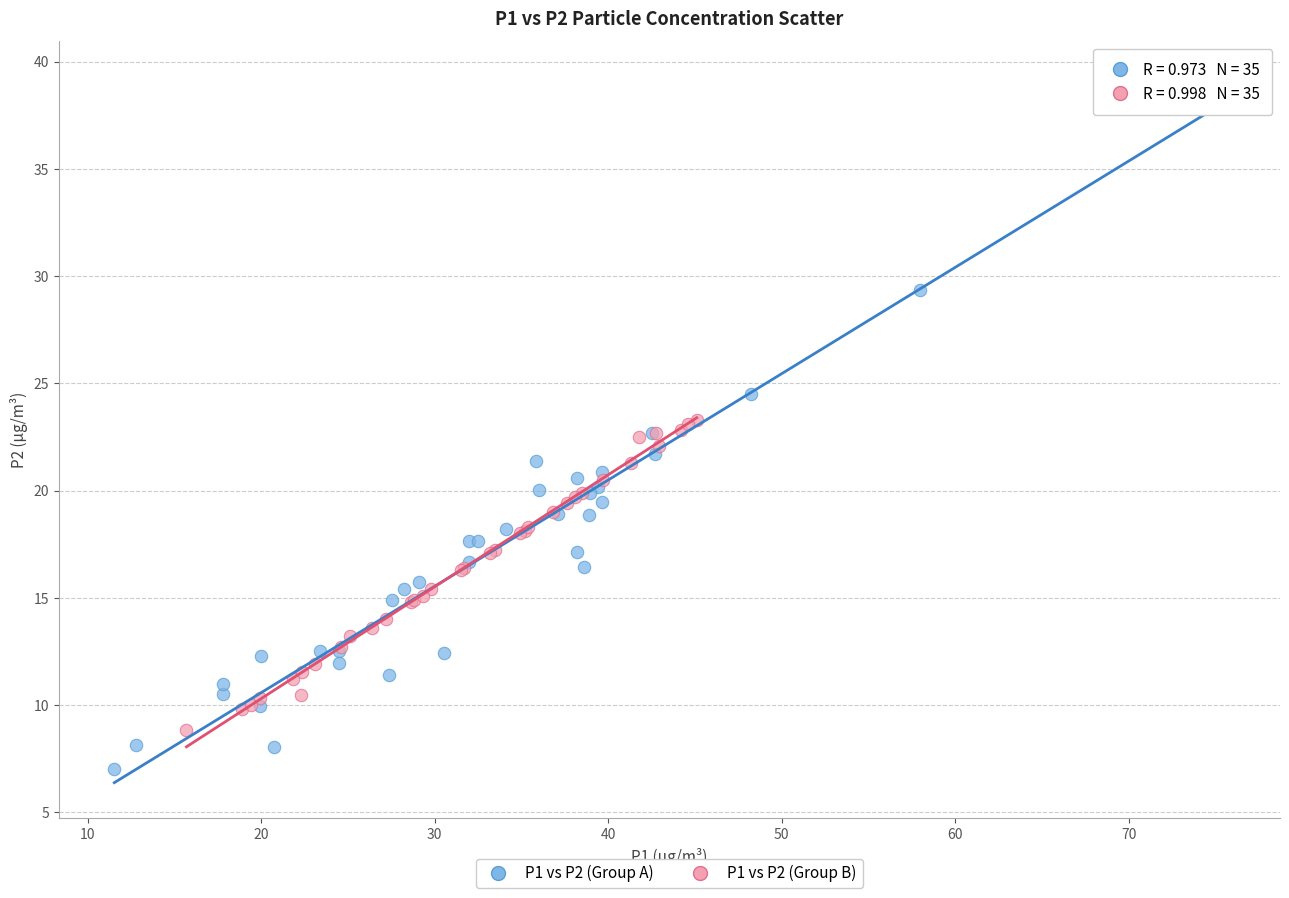

Which series has the widest spread of Y values?

P1 vs P2 (Group A)